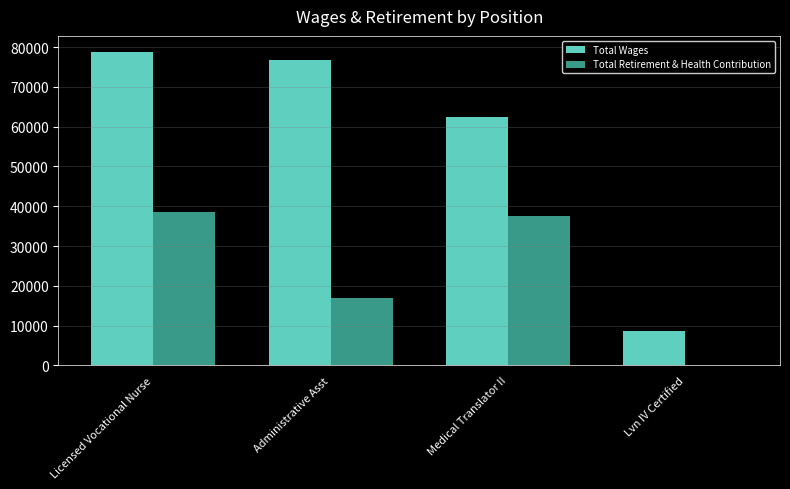

What is the sum of the Total Wages values at Licensed Vocational Nurse and Administrative Asst?

155622